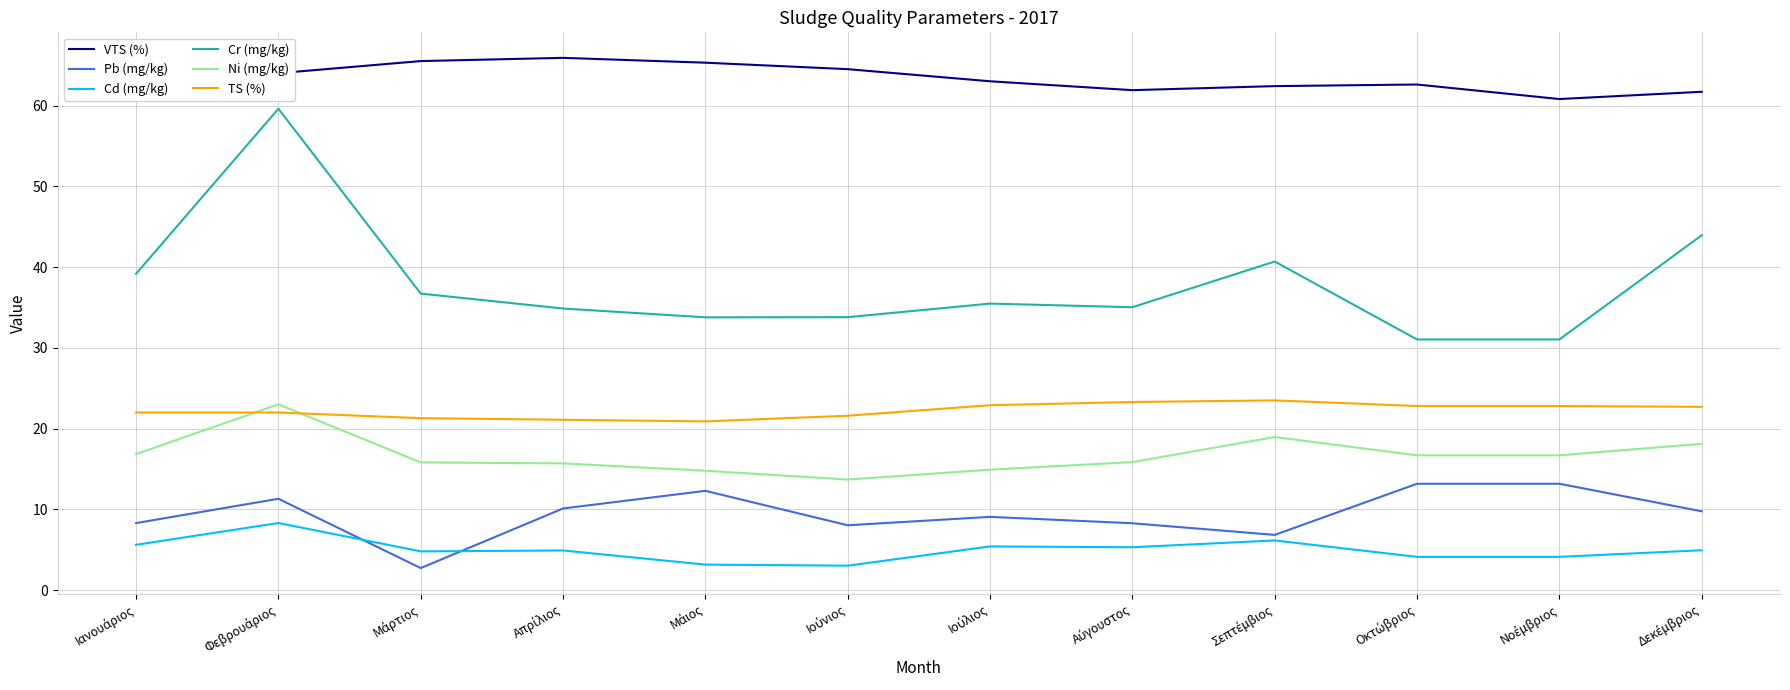

How many lines are shown in the chart?

6